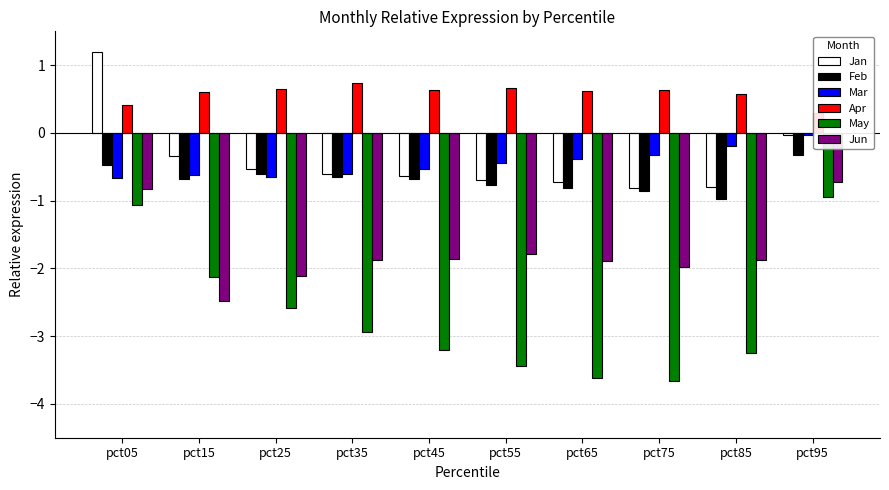

Between pct25 and pct65, which is larger?

pct25